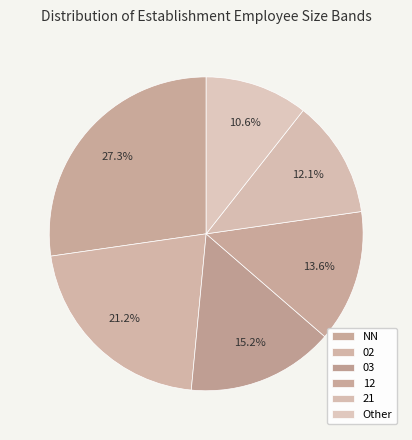

What percentage is the 12 slice, to the nearest percent?

14%